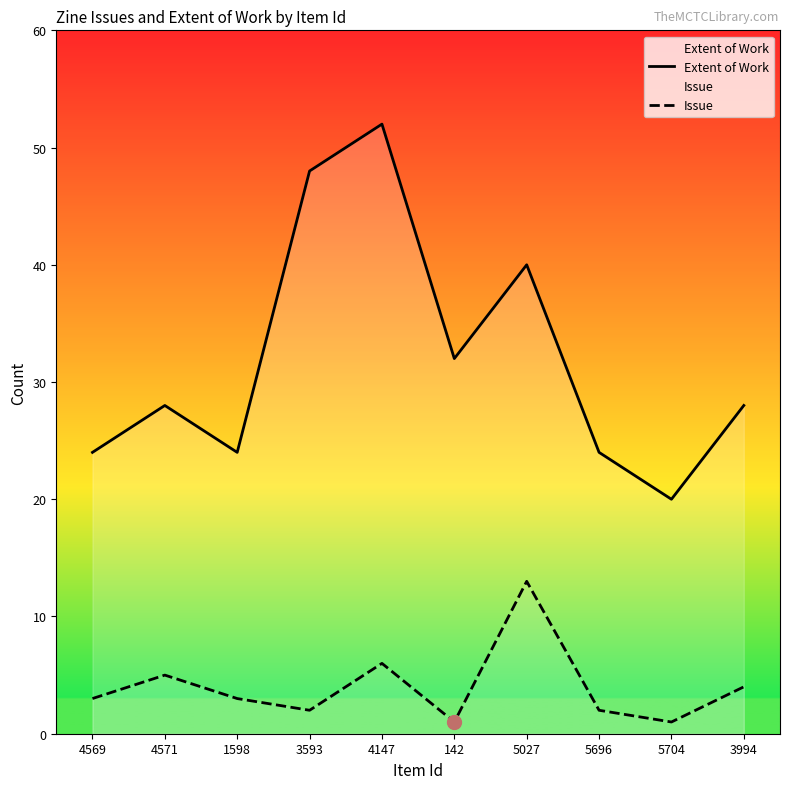

Rank the series by their average value, from highest to lowest.

Extent of Work, Issue